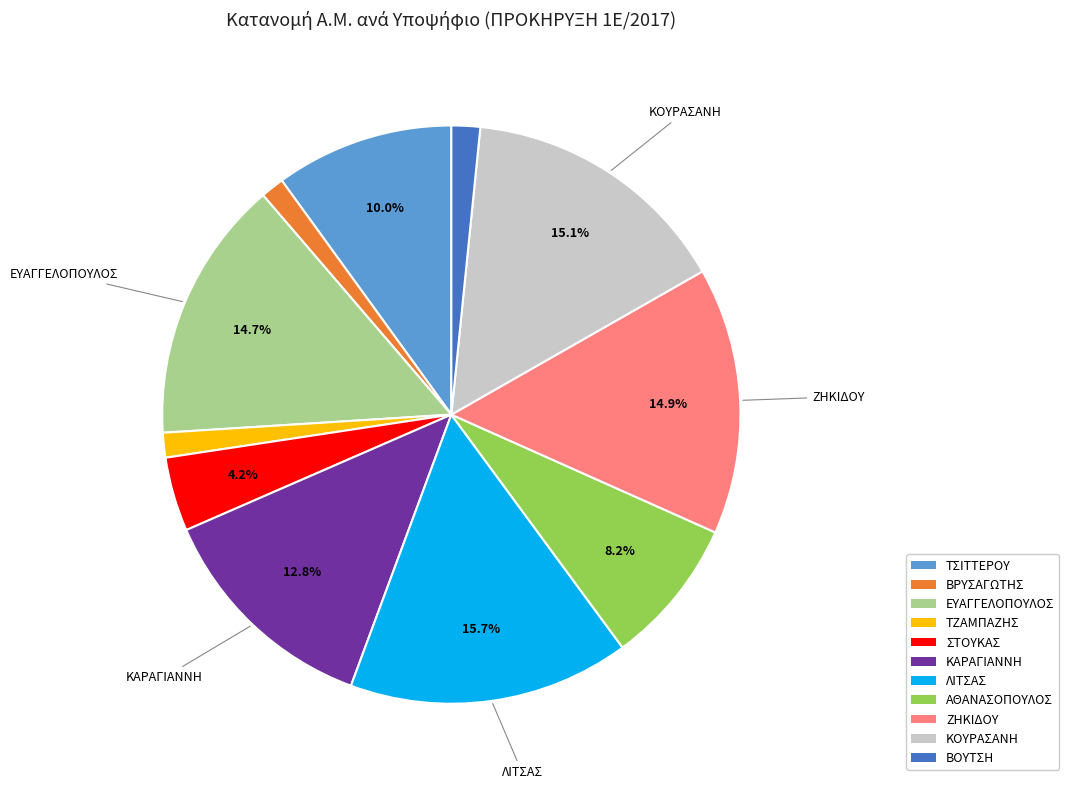

To the nearest percent, what is the average slice percentage?

9%